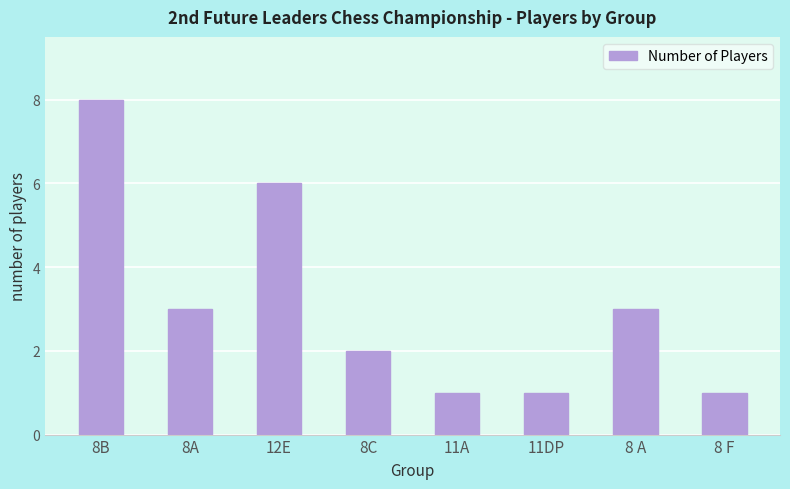

Approximately how many times larger is the value at 8C compared to 8 A?

0.7